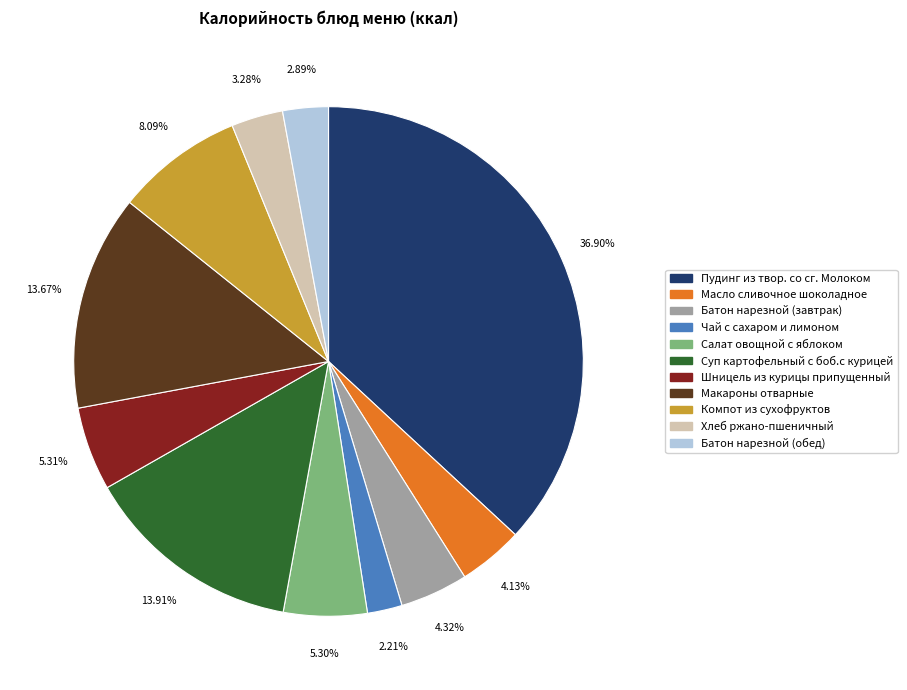

Is Масло сливочное шоколадное the majority of the pie?

No